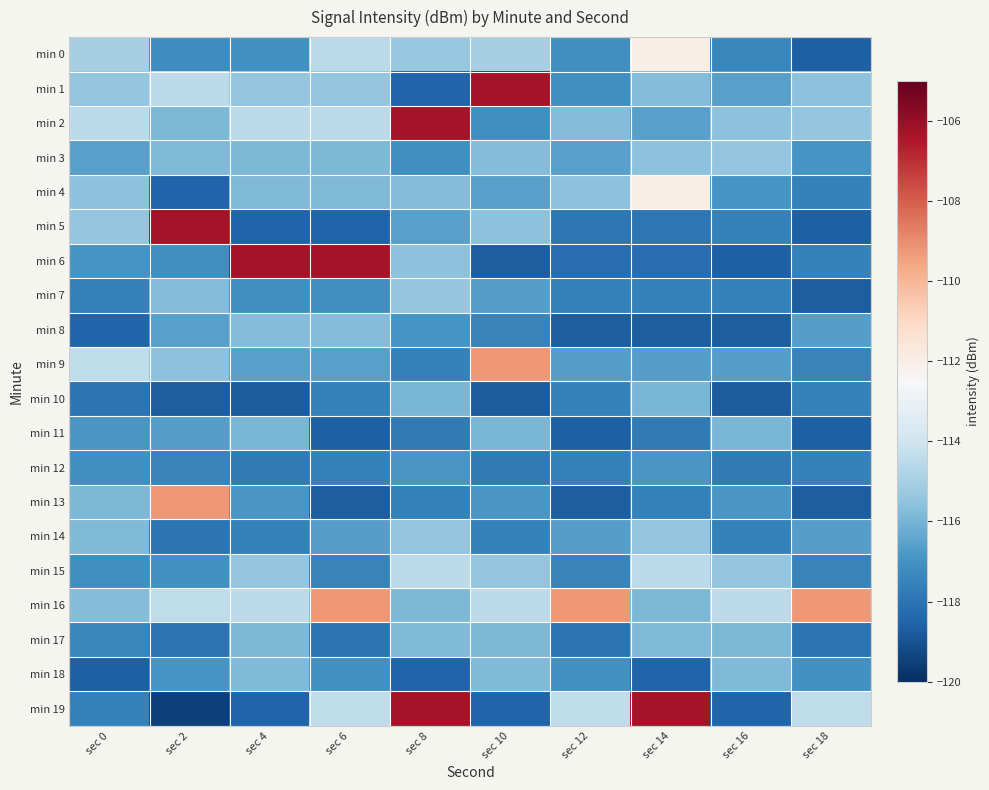

Which series changed the most between sec 2 and sec 18?

min 5